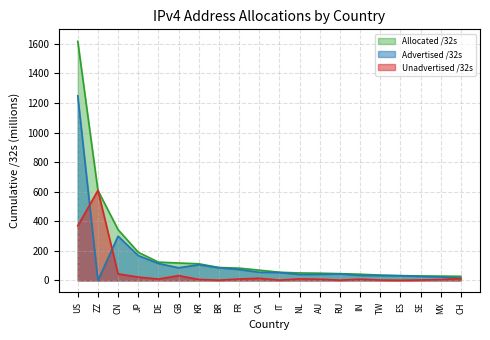

Is it true that Advertised /32s equals 33.9 at IN?

True